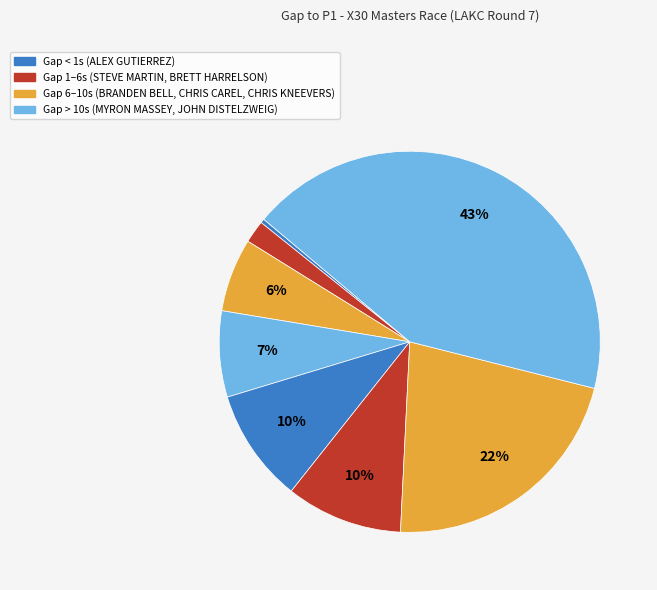

How many segments does this pie chart have?

8